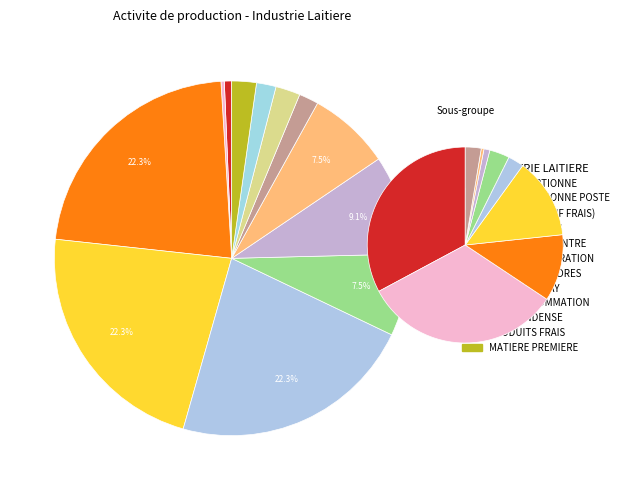

What percentage do MATIERE PREMIERE and FROMAGE (SAUF FRAIS) together represent?

24.6%